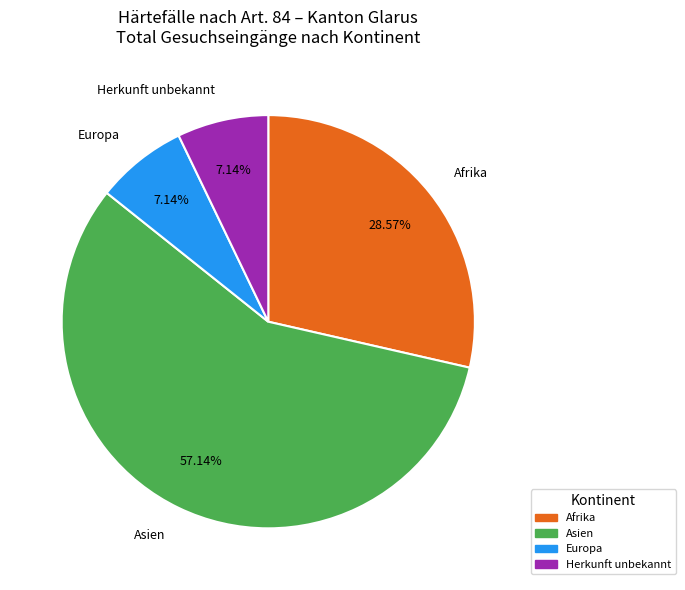

True or false: Asien accounts for 57% of the total.

True